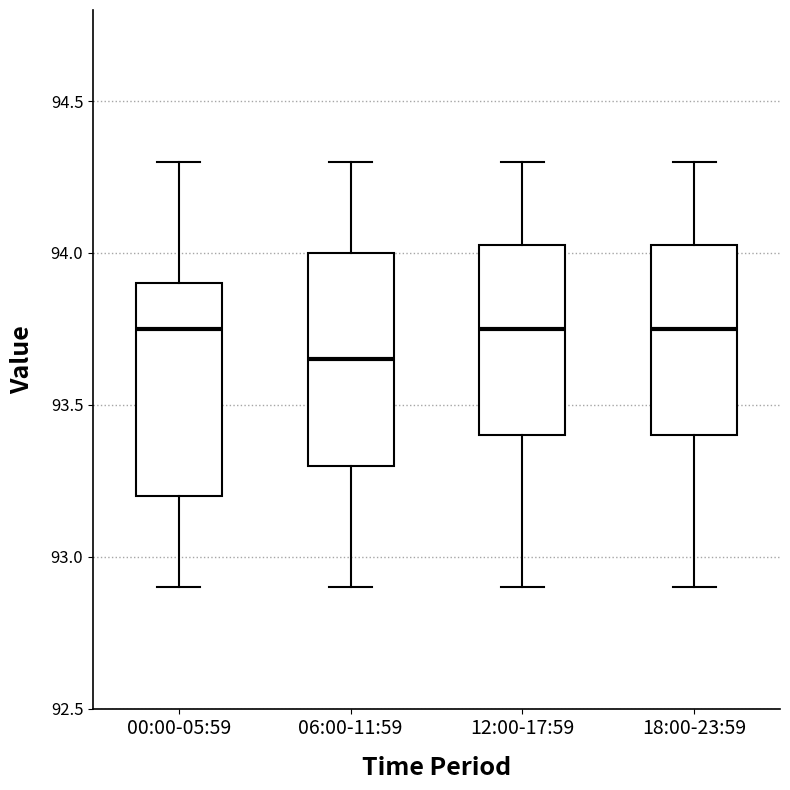

Where does the median line of the box for 06:00-11:59 sit on the y-axis? The values are not printed on the chart, so give them approximately, as read against the axis.

93.65